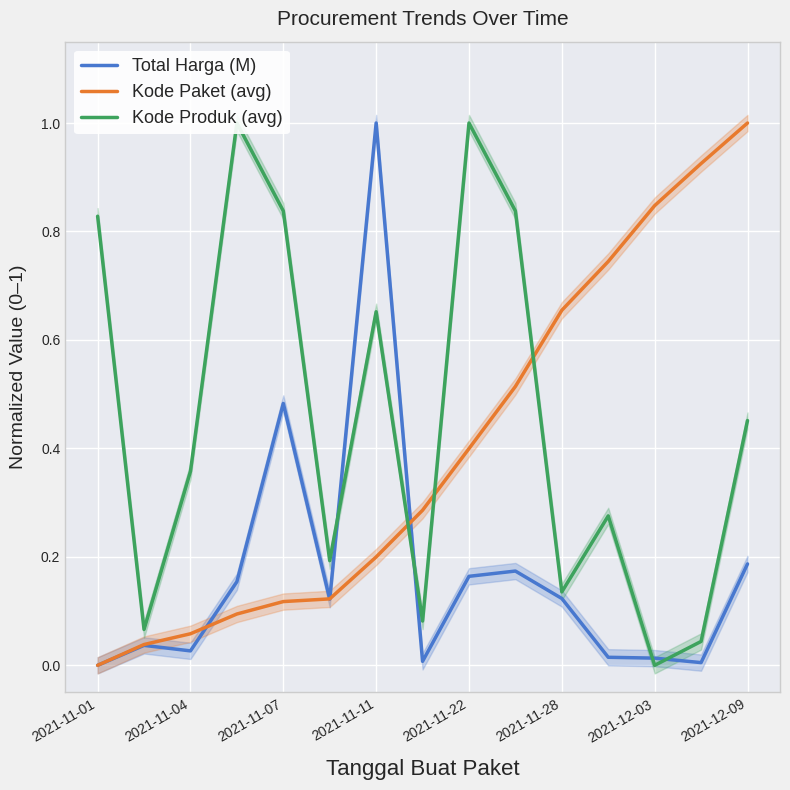

The Total Harga (M) series shows 0.0 at 2021-11-01. True or false?

True